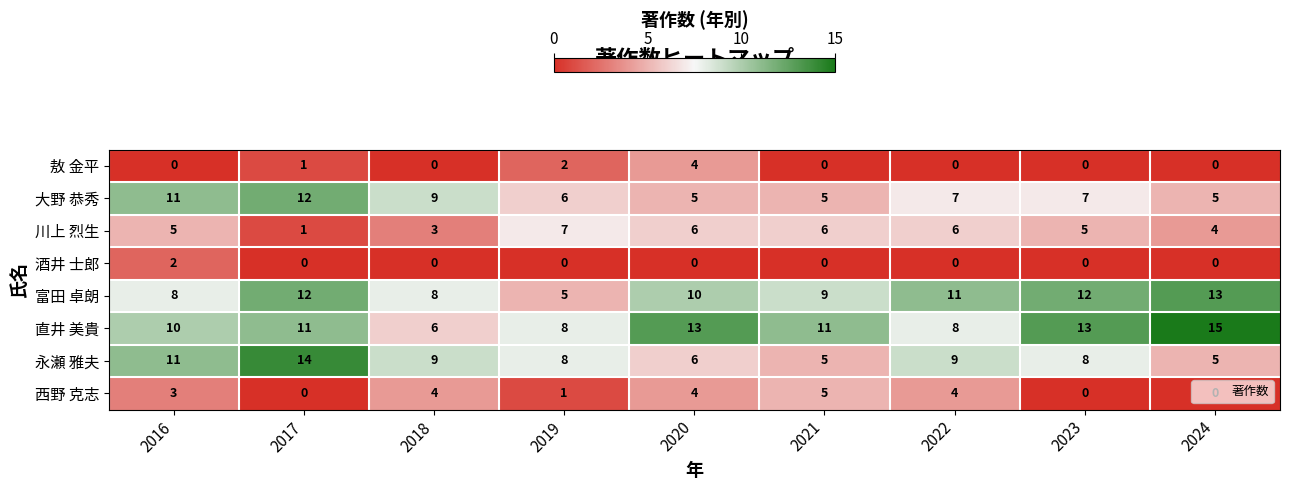

The 西野 克志 series shows 2 at 2018. True or false?

False